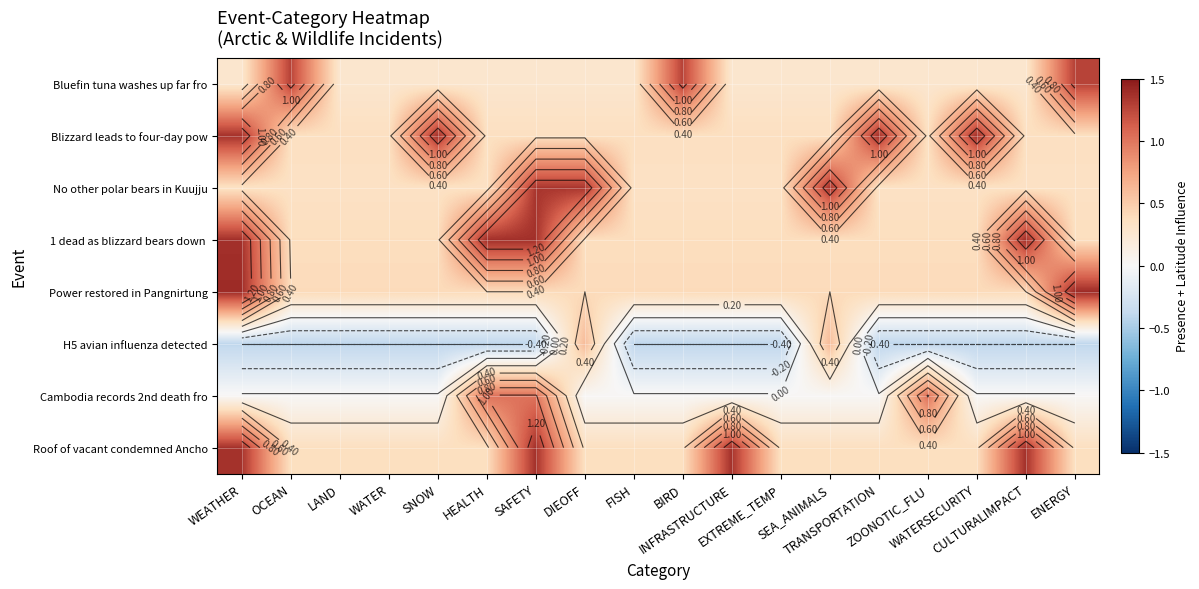

What is the difference between the maximum and second lowest values in the Cambodia records 2nd death fro series?

1.0